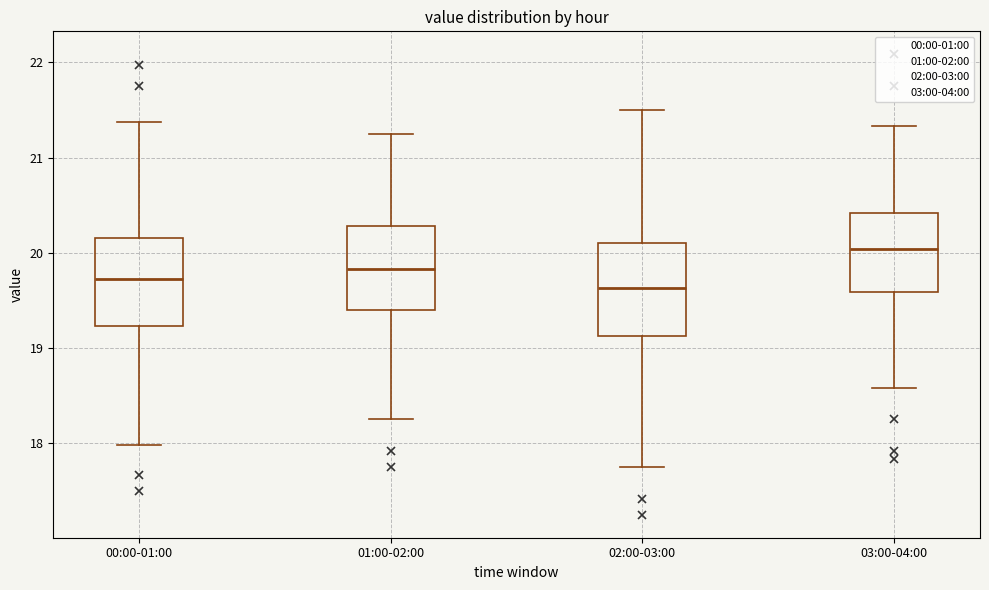

Where does the median line of the box for 03:00-04:00 sit on the y-axis? The values are not printed on the chart, so give them approximately, as read against the axis.

20.0